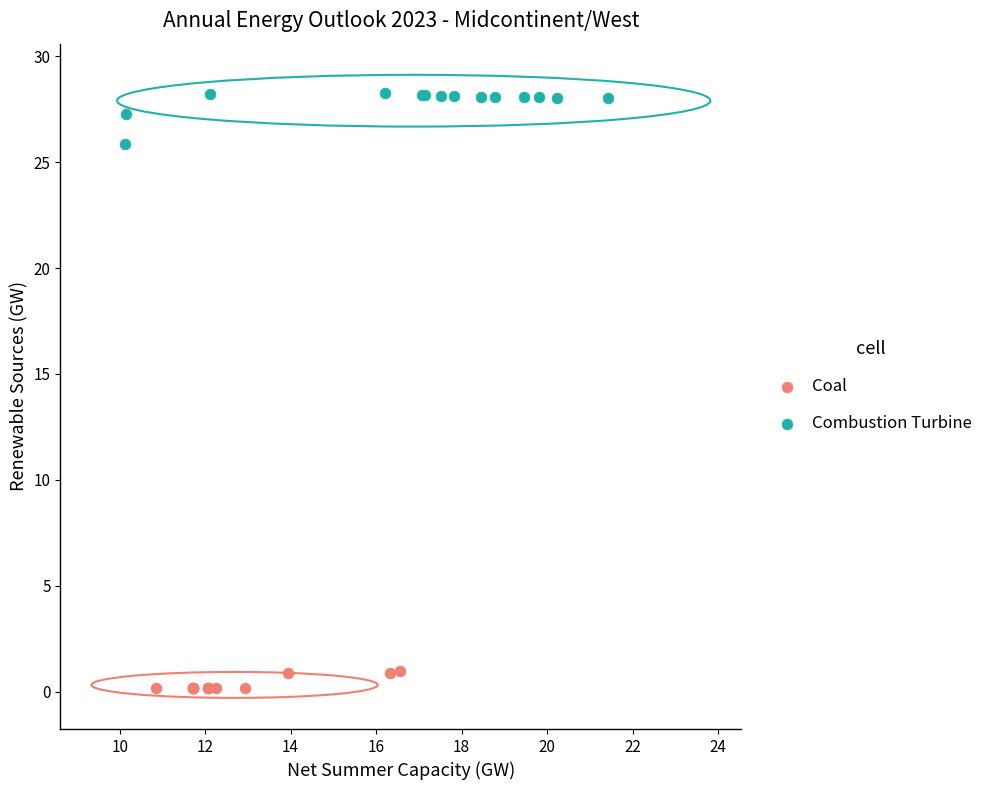

Which series has the largest Y range (max minus min)?

Combustion Turbine